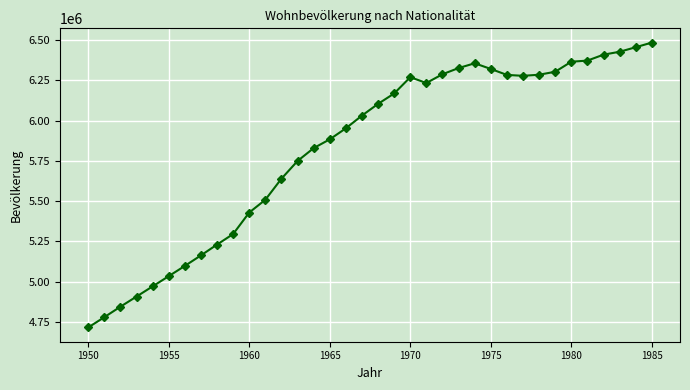

What is the average value?

5827602